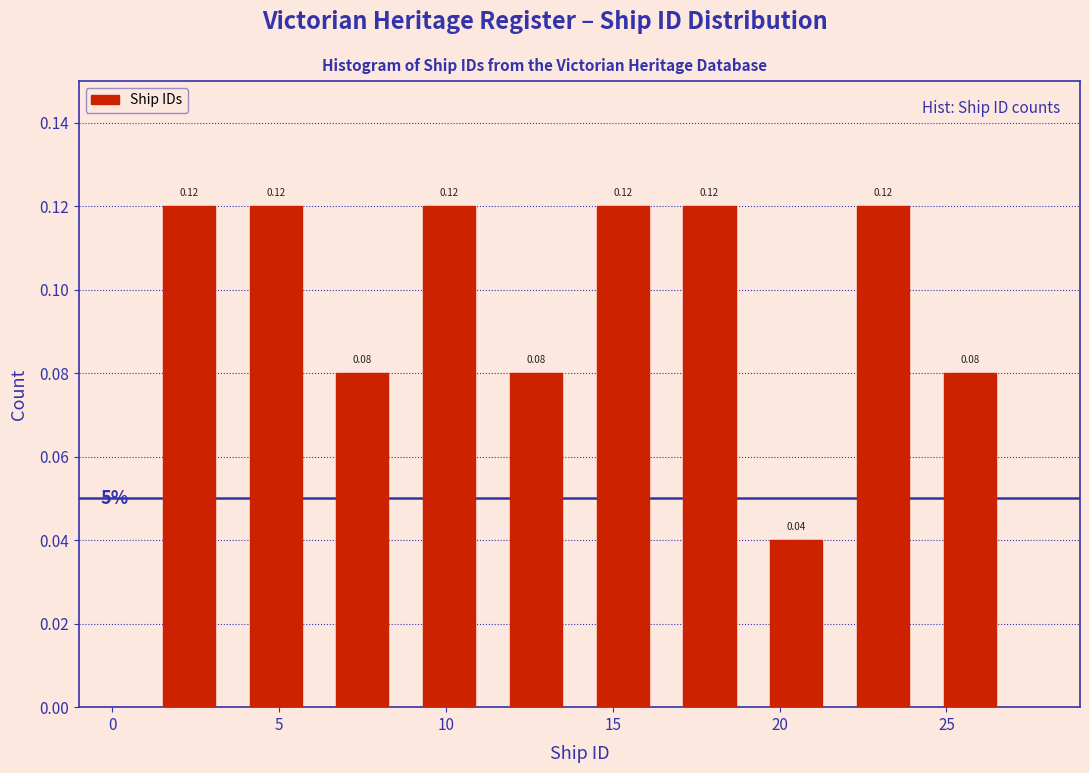

Reading left to right, transcribe this chart: for each bar, give the range it covers on the x-axis and its height. The bar edges are not printed on the chart, so give them approximately, as read against the axis.

1.0 to 3.6: 0.12
3.6 to 6.2: 0.12
6.2 to 8.8: 0.08
8.8 to 11.4: 0.12
11.4 to 14.0: 0.08
14.0 to 16.6: 0.12
16.6 to 19.2: 0.12
19.2 to 21.8: 0.04
21.8 to 24.4: 0.12
24.4 to 27.0: 0.08